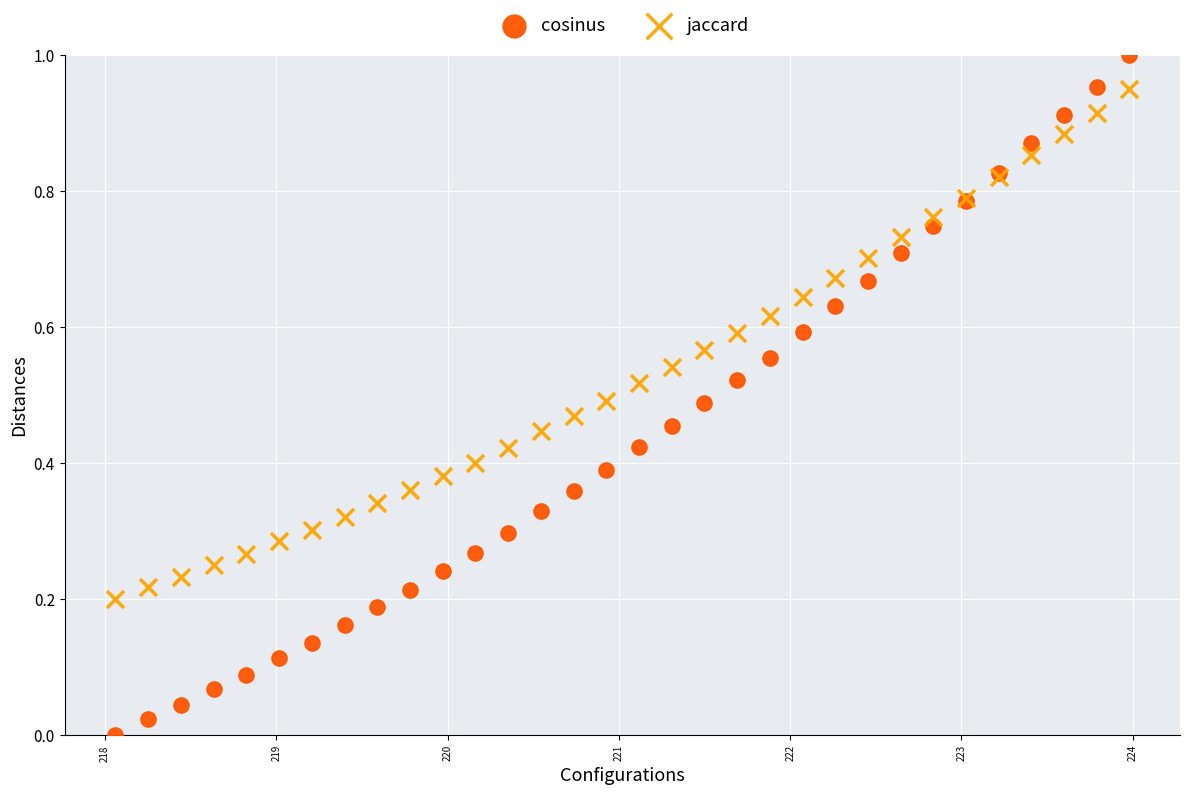

Which series reaches the maximum Y coordinate?

cosinus